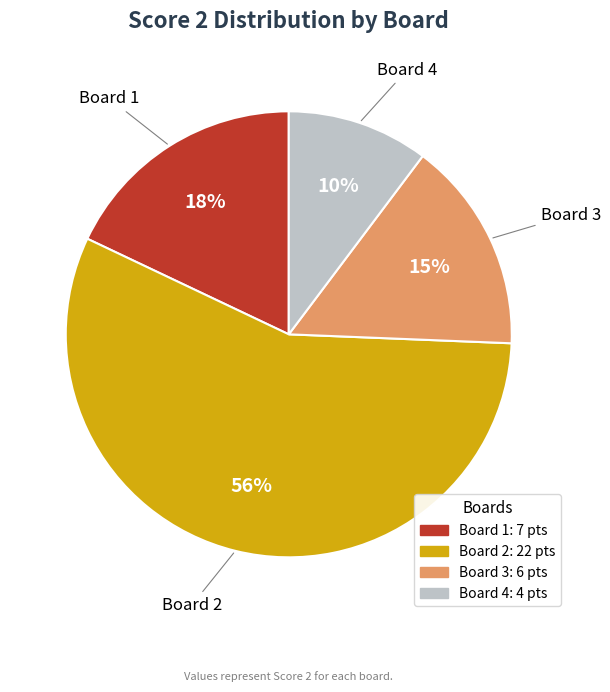

Is there any slice that represents more than half of the pie?

Yes